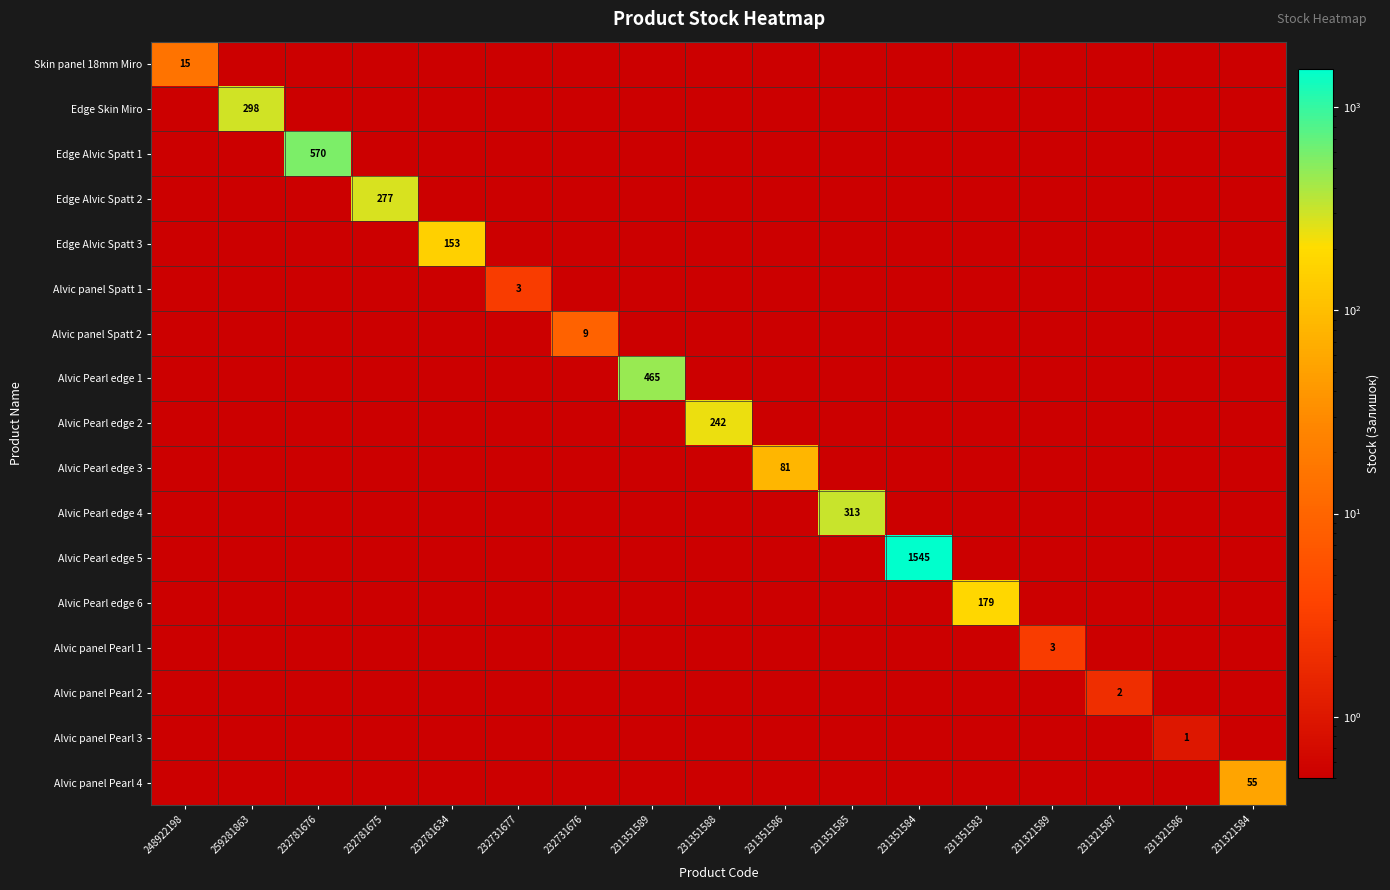

Which category has the lowest value across all series?

259281863